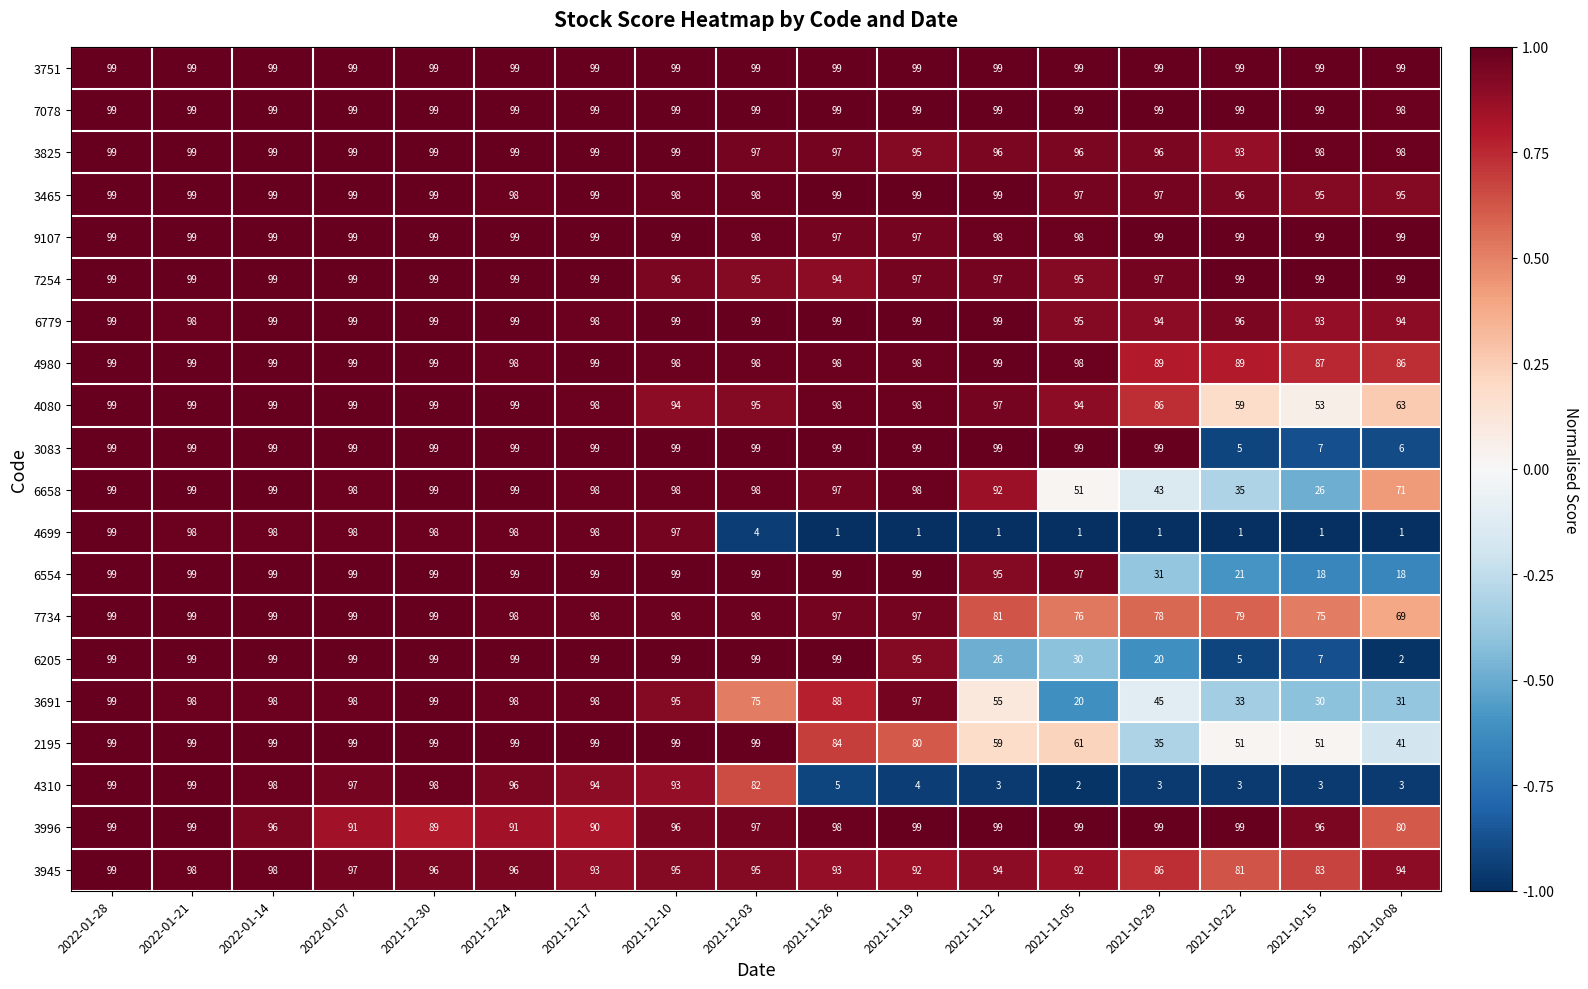

What is the highest value of the 6554 series?

99